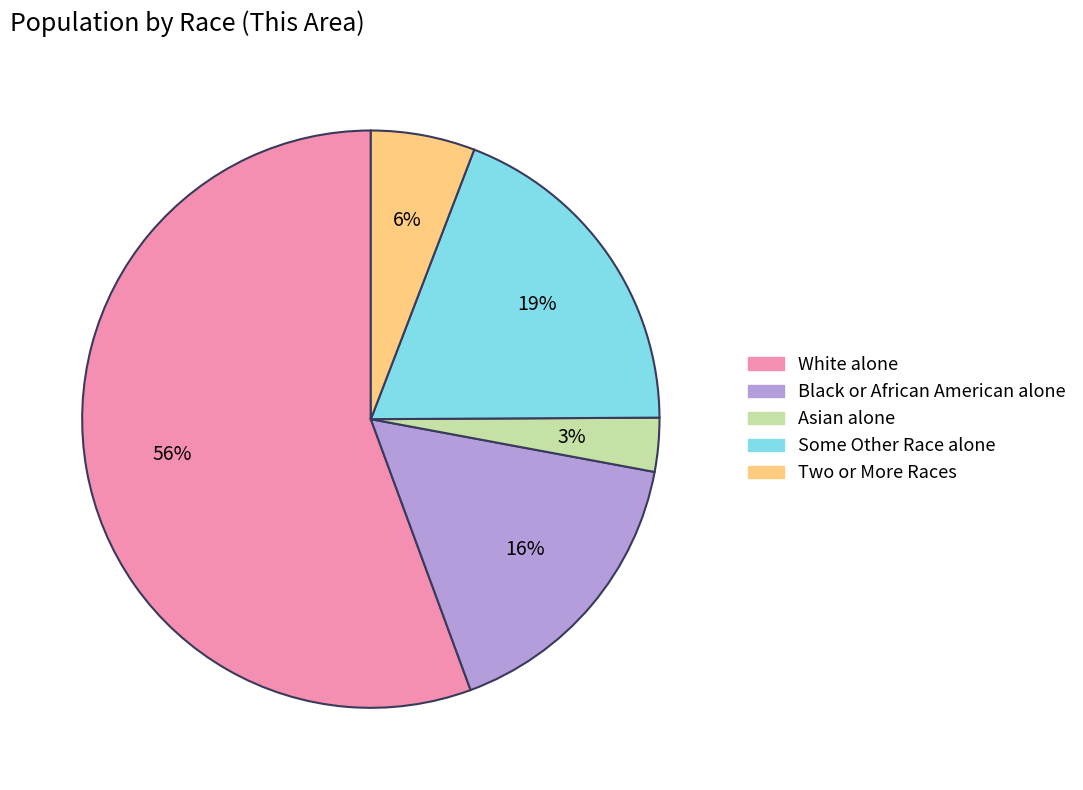

Which has a higher value, Asian alone or Black or African American alone?

Black or African American alone